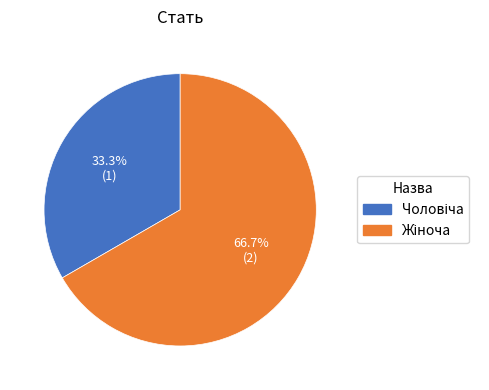

Is there any slice that represents more than half of the pie?

Yes